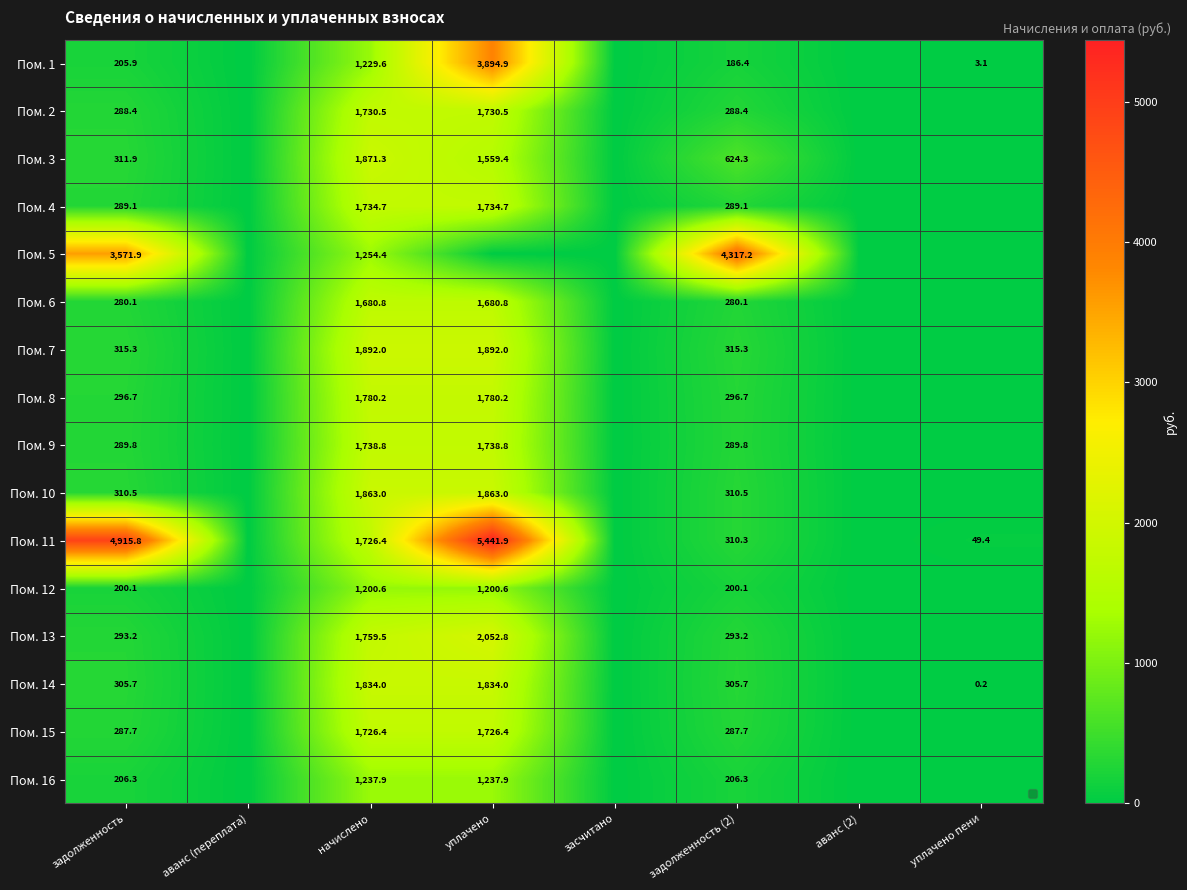

What is the difference between the Пом. 4 values at задолженность and начислено?

1445.6